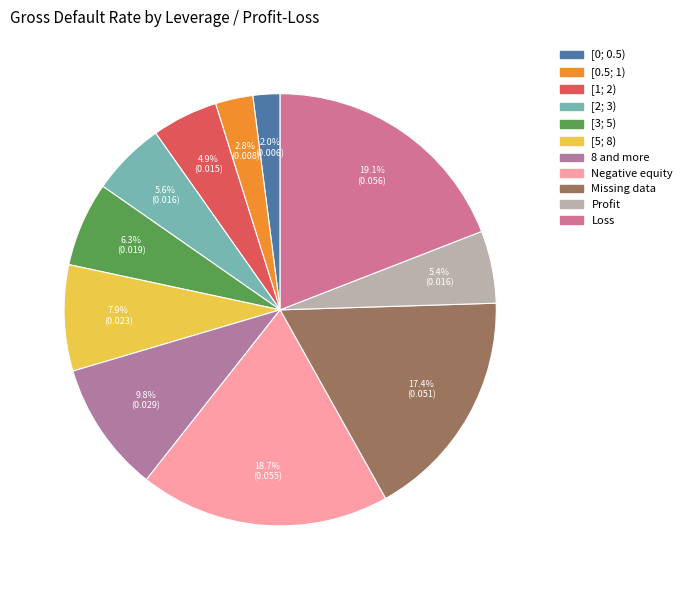

What is the smallest slice in the pie chart?

[0; 0.5)